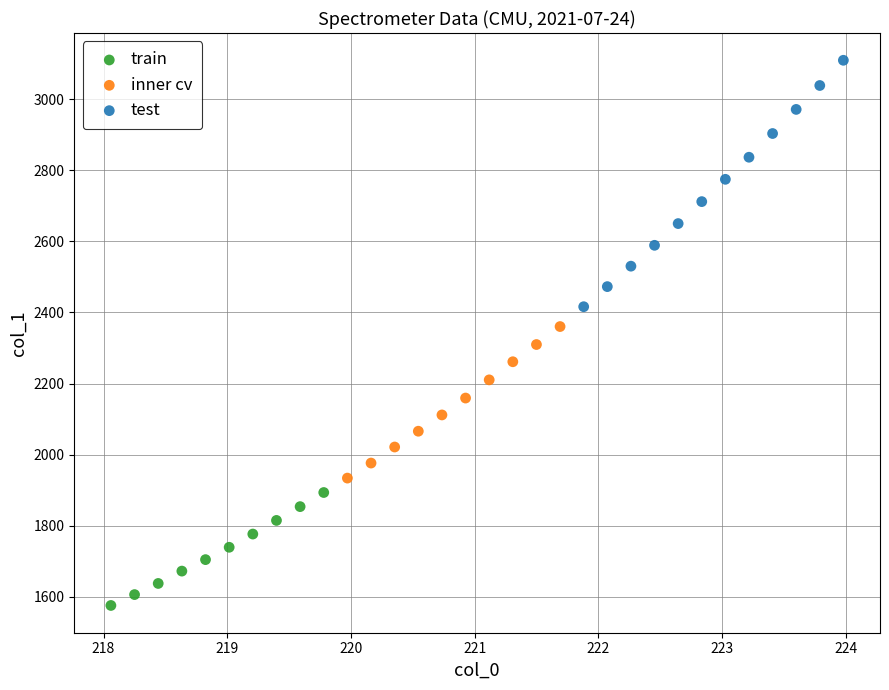

Which series reaches the maximum Y coordinate?

test